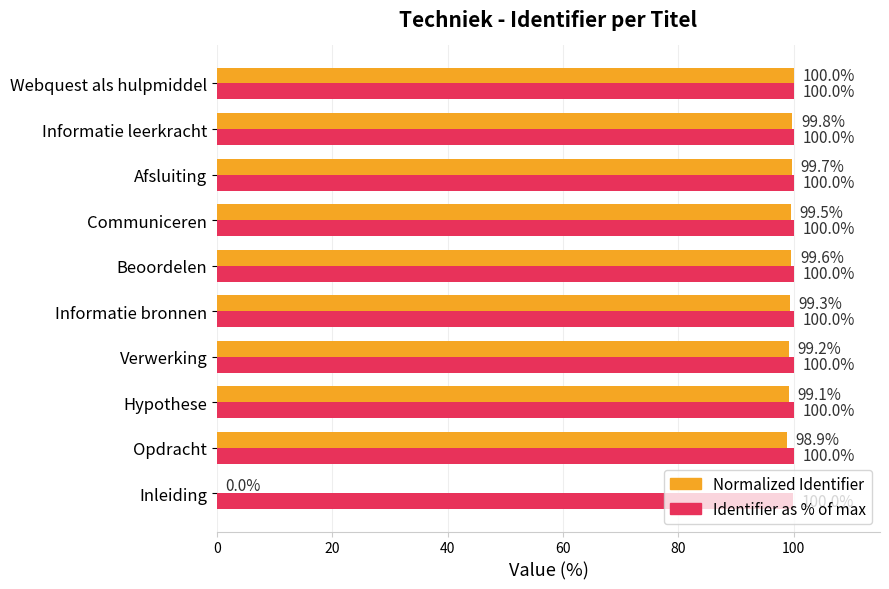

Which label corresponds to the largest value in the chart?

Webquest als hulpmiddel